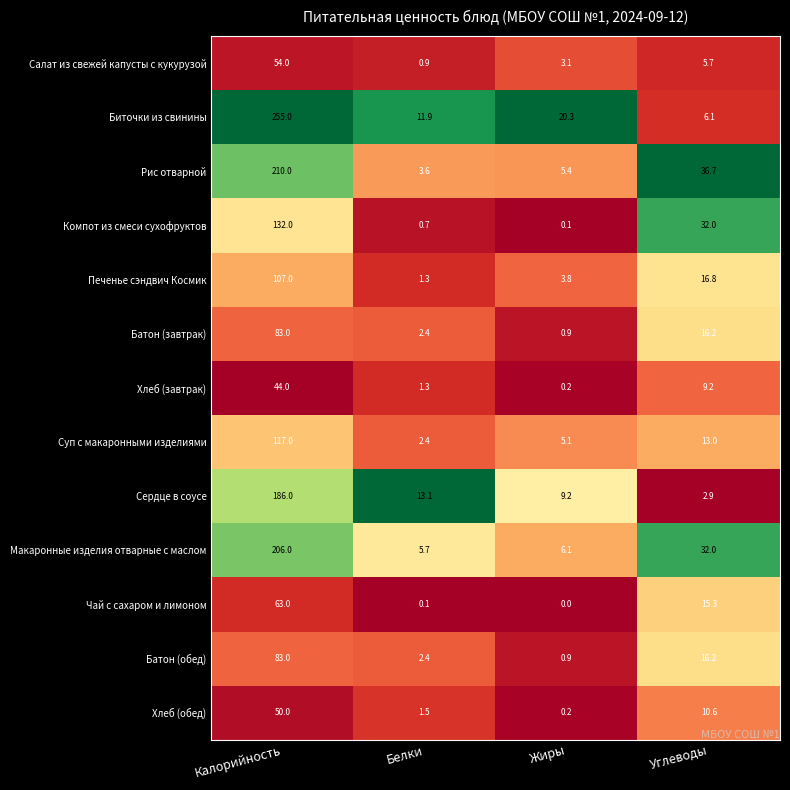

Is the value of Батон (завтрак) at Калорийность greater than the value of Суп с макаронными изделиями at Белки?

Yes